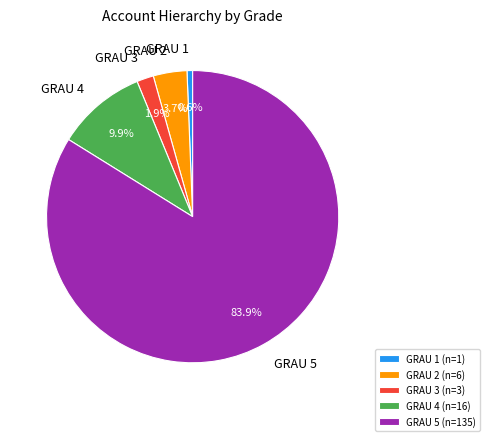

Which category has the smallest portion of the pie?

GRAU 1